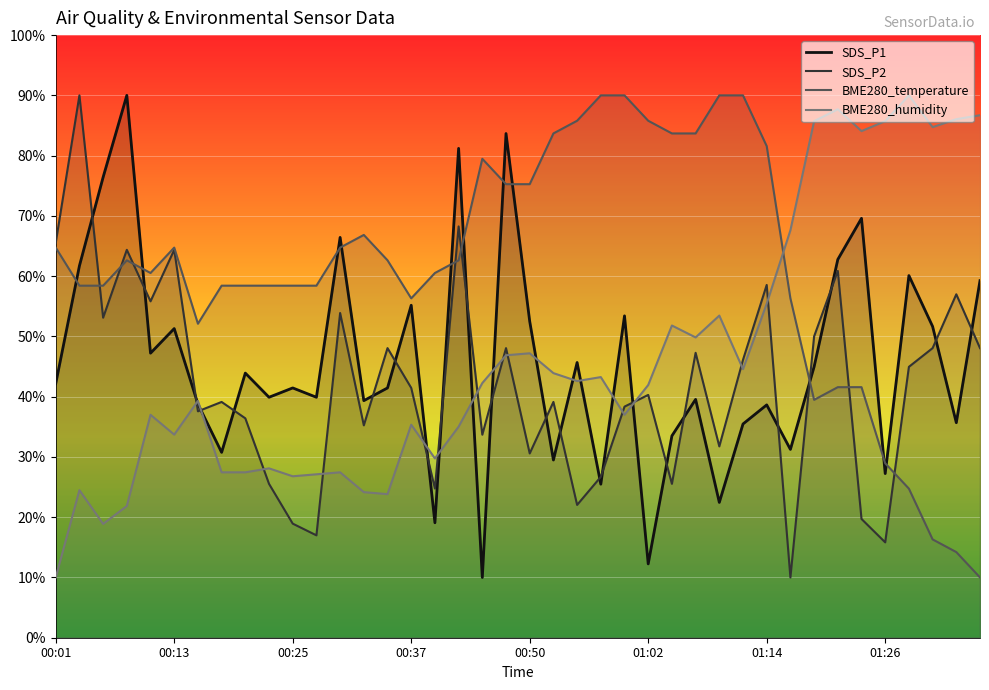

In BME280_humidity, how many points are lower than both neighbors (excluding endpoints)?

11